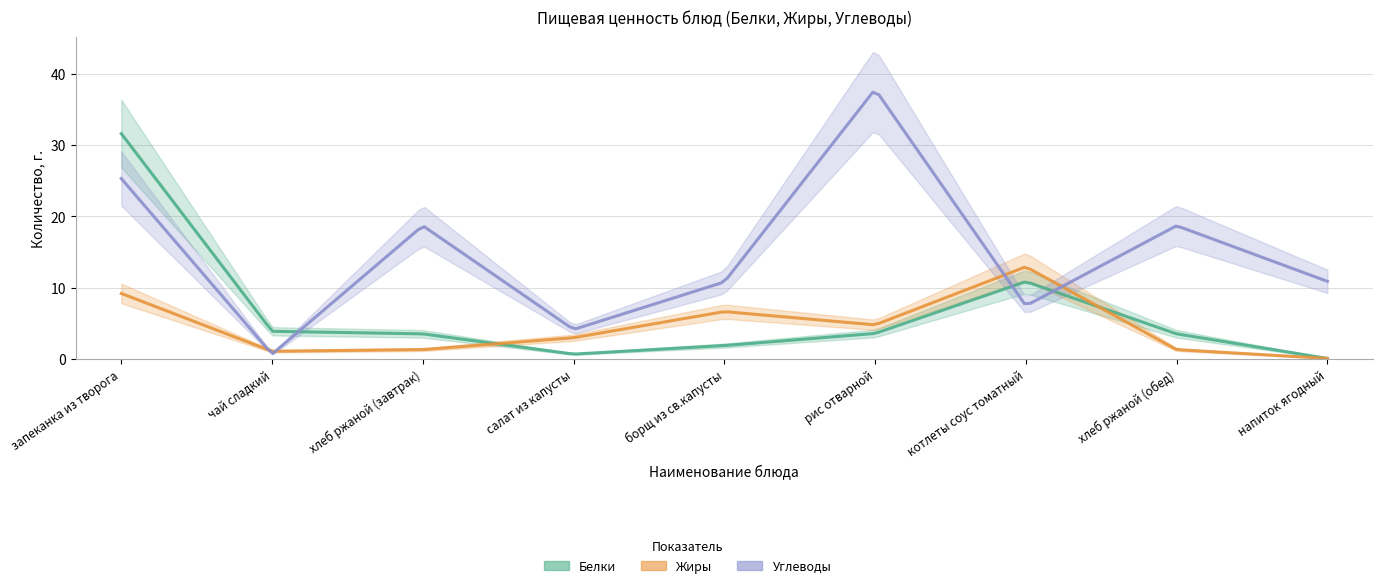

Where is Углеводы nearest to the value 19?

хлеб ржаной (завтрак)